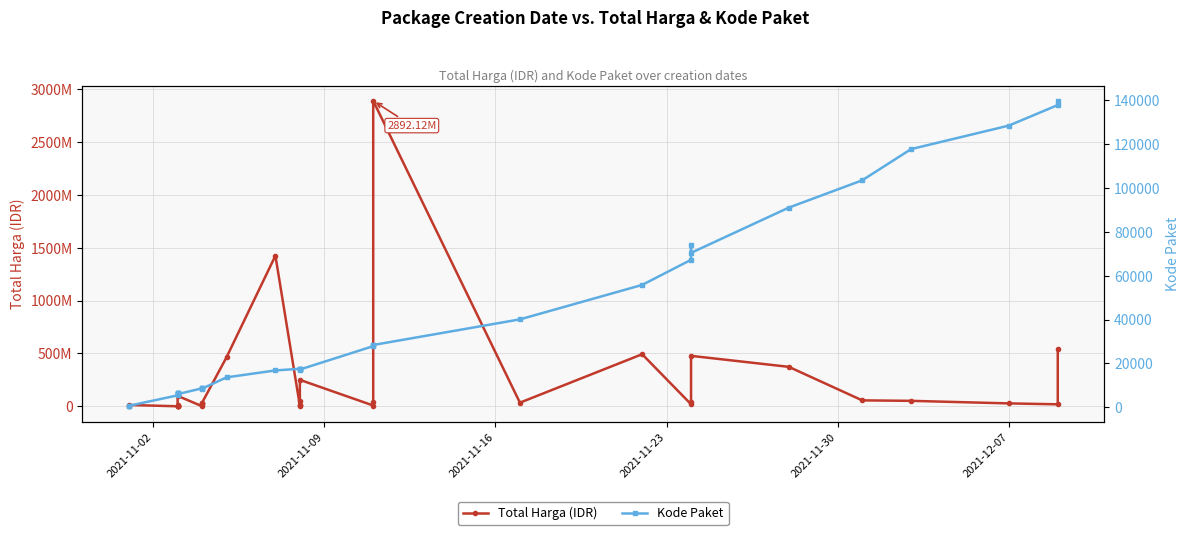

What is the difference between the highest and lowest values at 2021-11-02?

333136